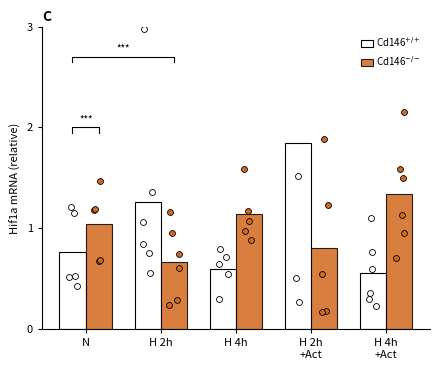

Which series has the largest total across all categories?

Cd146$^{+/+}$